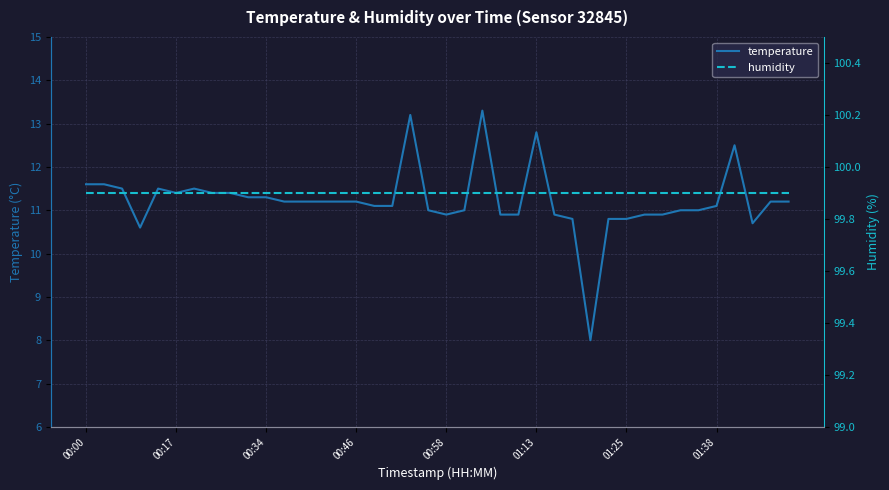

What is the maximum value for temperature?

13.3